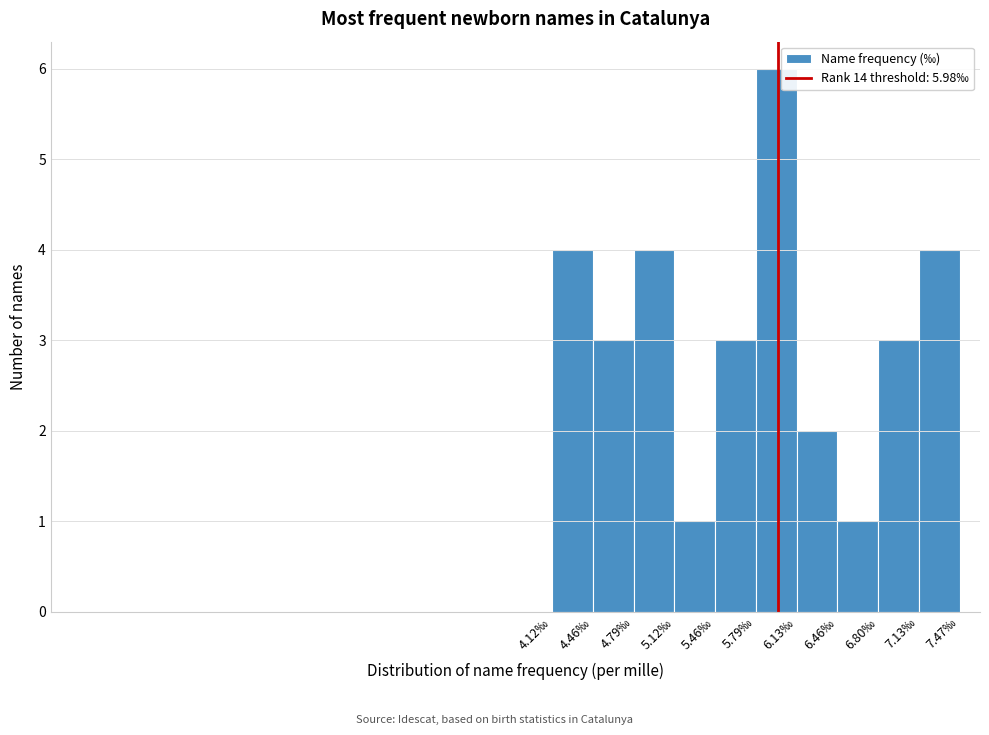

Over which range of the x-axis is the bar tallest?

5.795 to 6.130